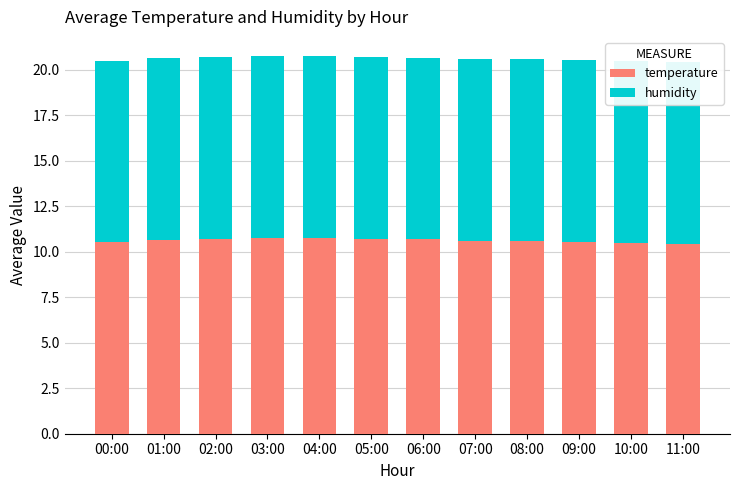

Reading left to right, extract all data points from this chart.

temperature: 00:00=10.5	01:00=10.7	02:00=10.7	03:00=10.8	04:00=10.8	05:00=10.7	06:00=10.7	07:00=10.6	08:00=10.6	09:00=10.6	10:00=10.5	11:00=10.4
humidity: 00:00=10.0	01:00=10.0	02:00=10.0	03:00=10.0	04:00=10.0	05:00=10.0	06:00=10.0	07:00=10.0	08:00=10.0	09:00=10.0	10:00=10.0	11:00=10.0